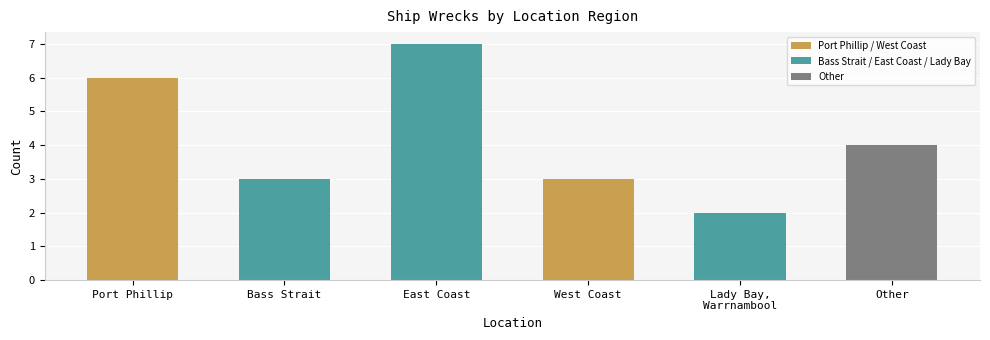

What is the change in value from Port Phillip to Bass Strait?

-3